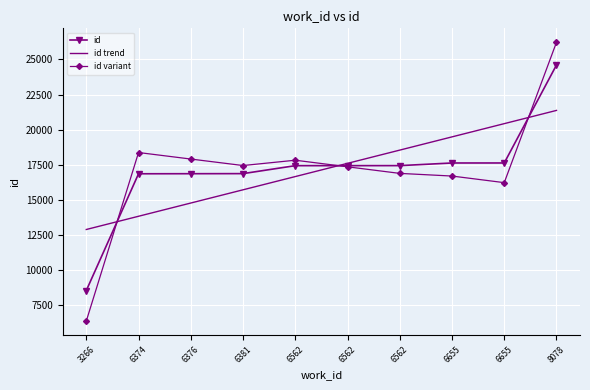

At which label is id closest to 16564?

6374